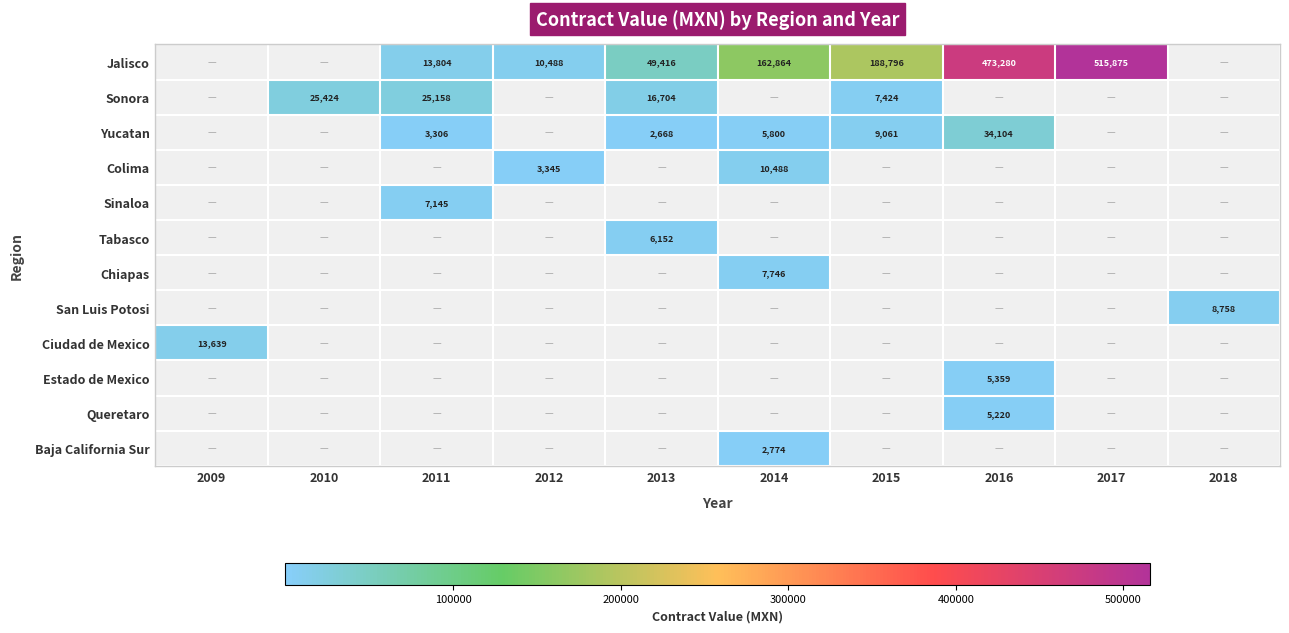

Is it true that Yucatan equals 2668 at 2013?

True